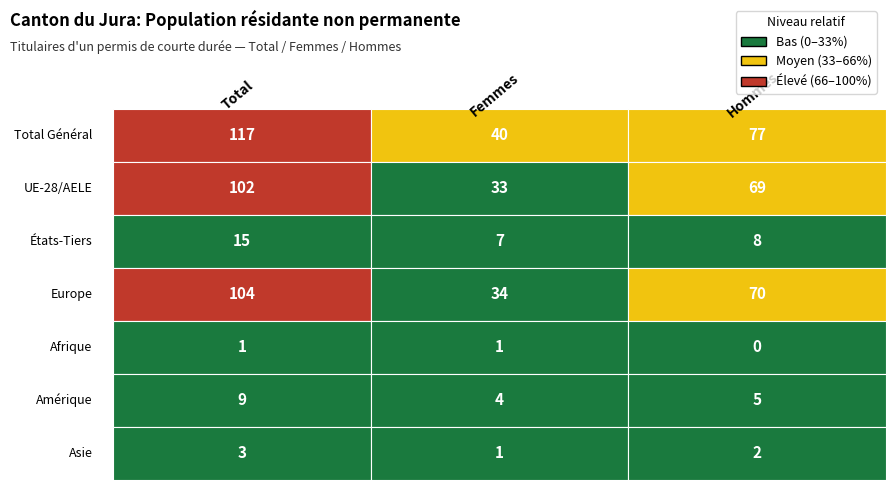

Rank the series by their maximum value, from lowest to highest.

Afrique, Asie, Amérique, États-Tiers, UE-28/AELE, Europe, Total Général